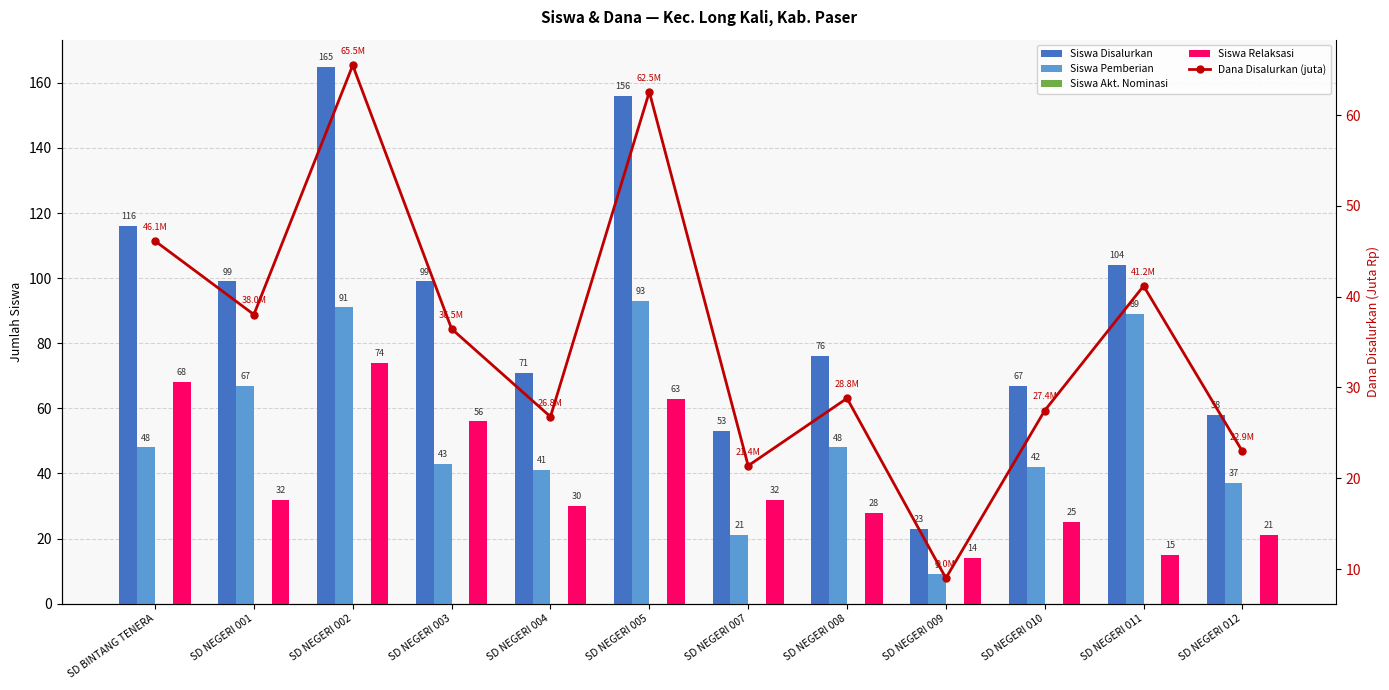

What is the difference between the Siswa Pemberian values at SD NEGERI 008 and SD NEGERI 009?

39.0